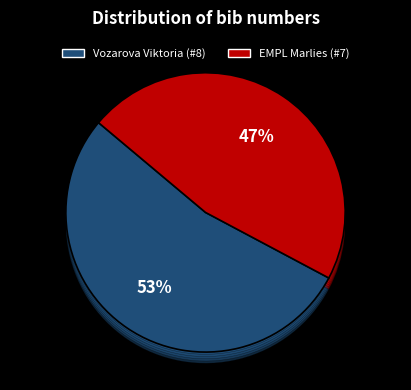

How many slices are in this pie chart?

2